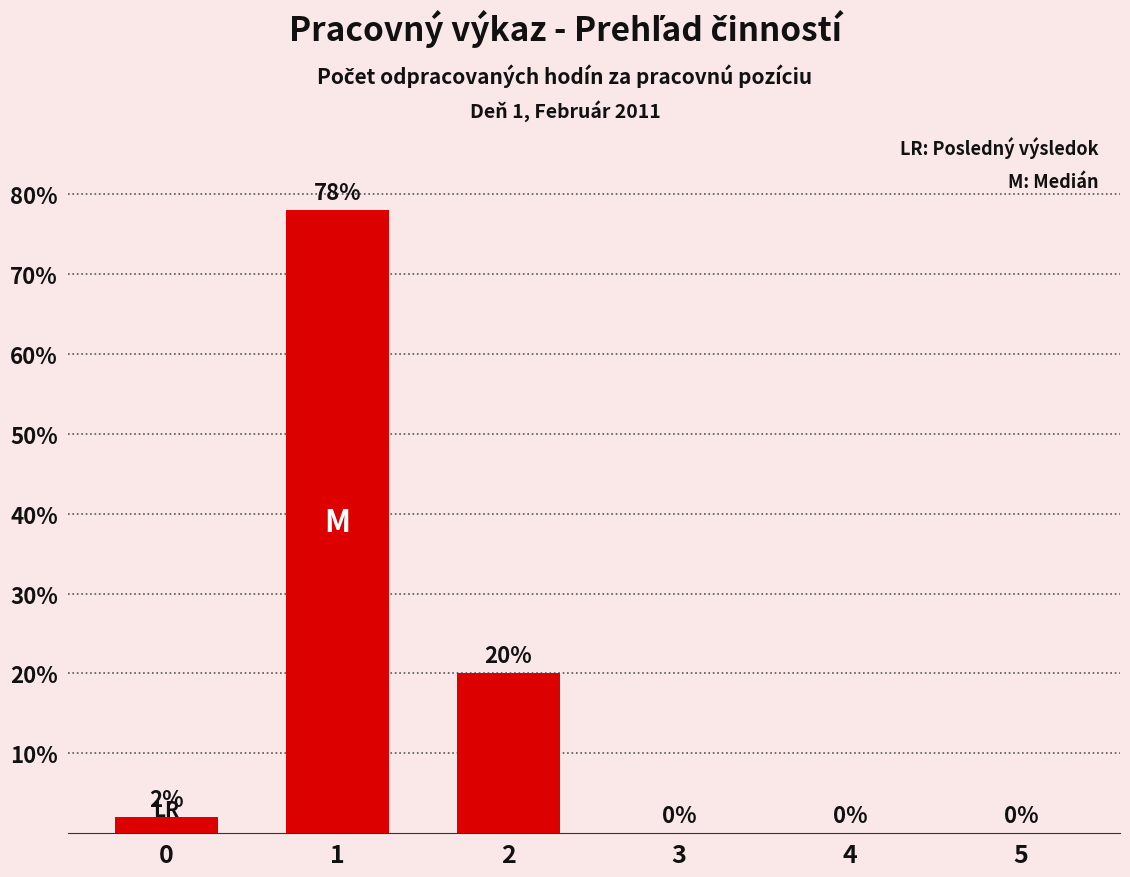

Does the chart contain stacked bars?

No